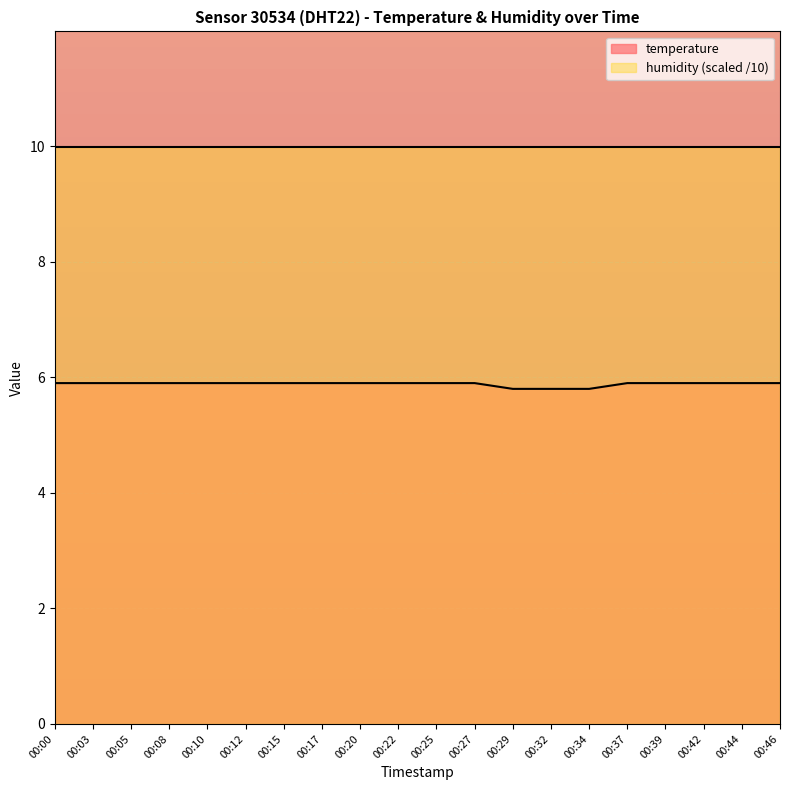

Where is the data nearest to the value 5?

00:29